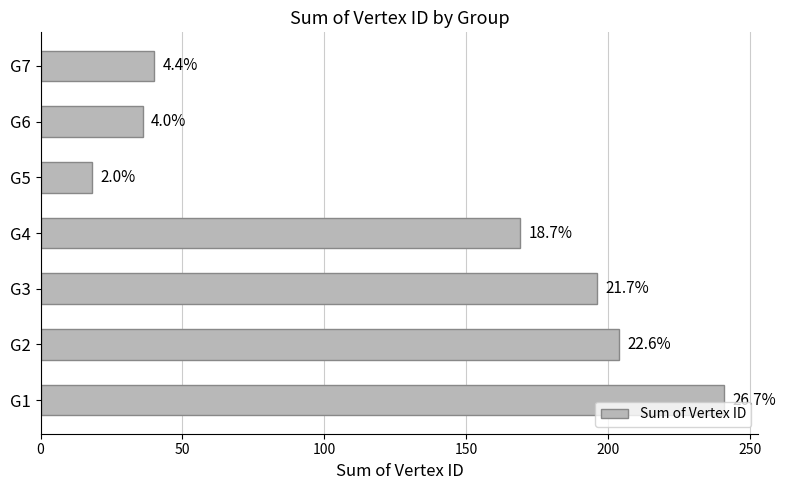

Are the bars horizontal?

Yes